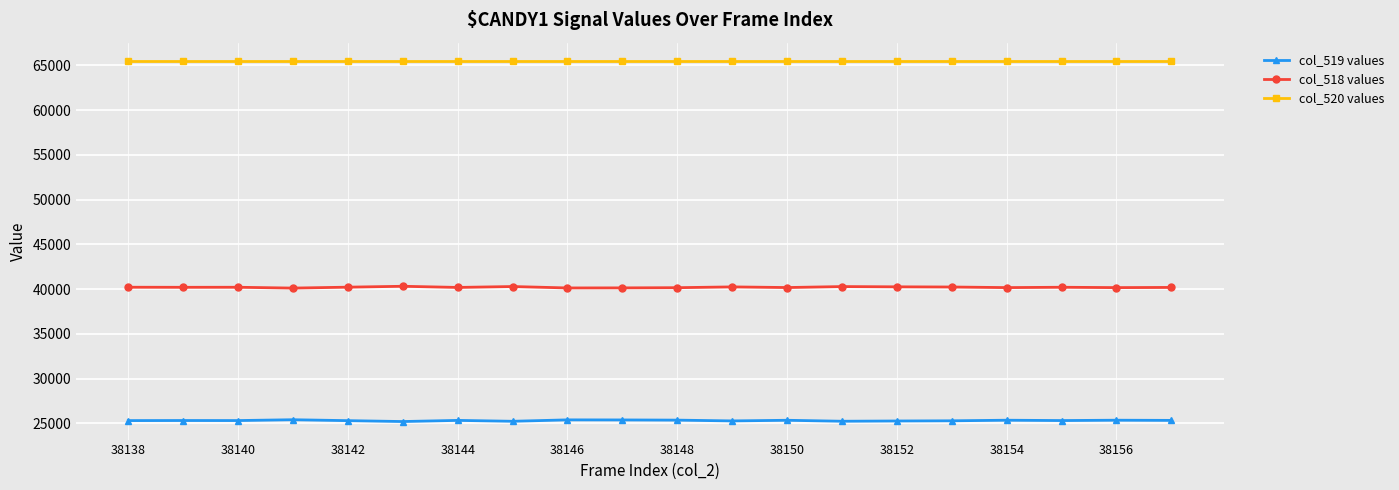

What are all the series names shown in the legend?

col_519 values, col_518 values, col_520 values